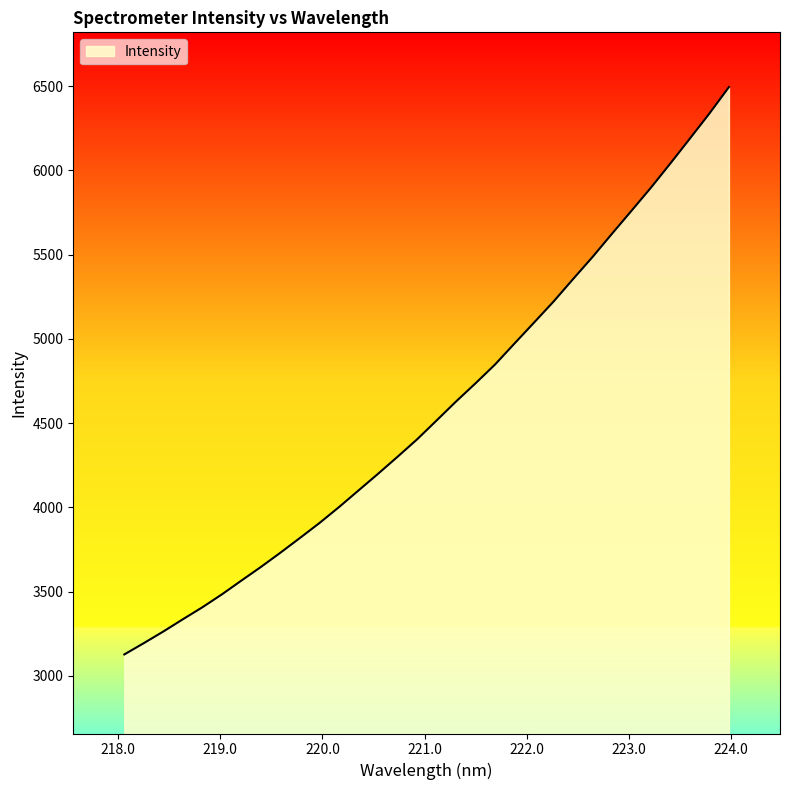

What is the greatest value displayed?

6494.2